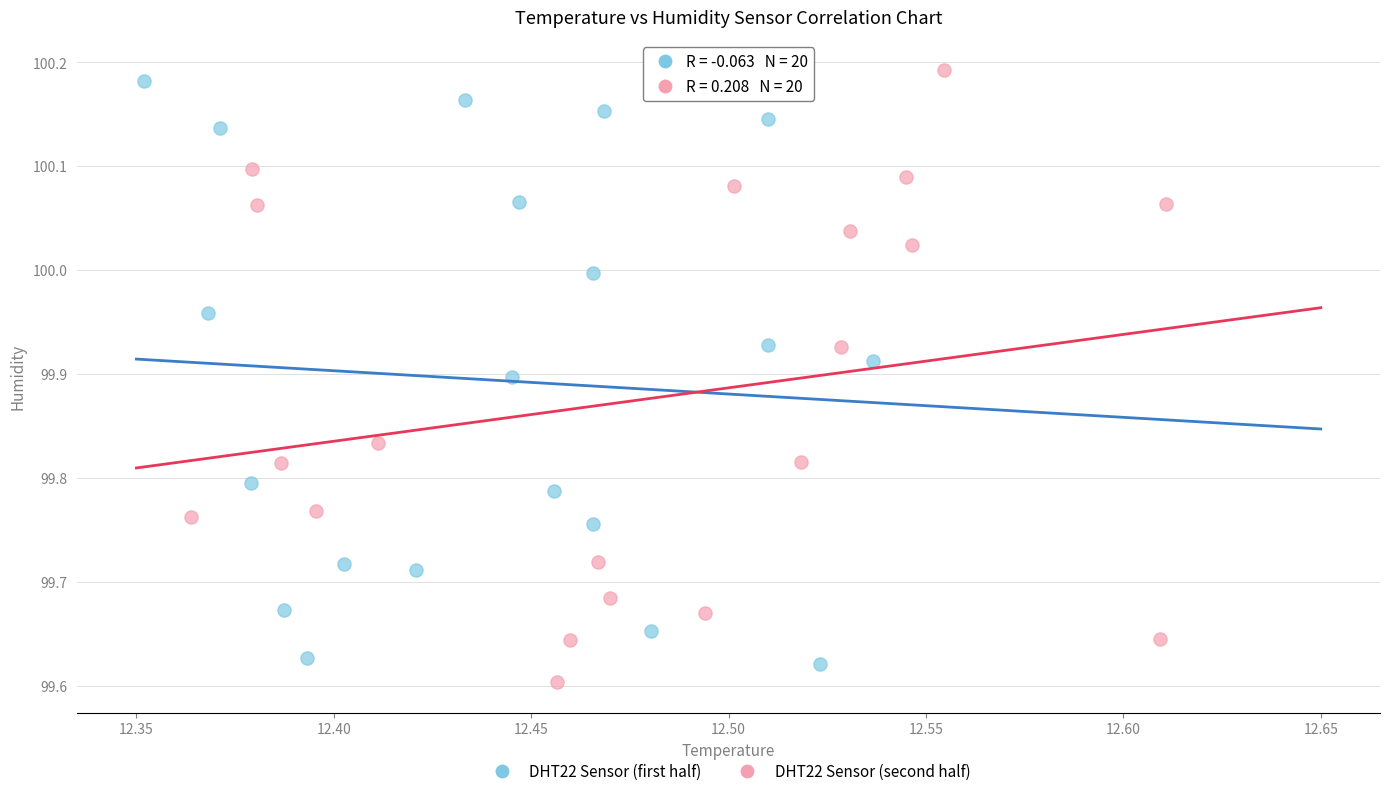

What are all the series names shown in the legend?

DHT22 Sensor (first half), DHT22 Sensor (second half)